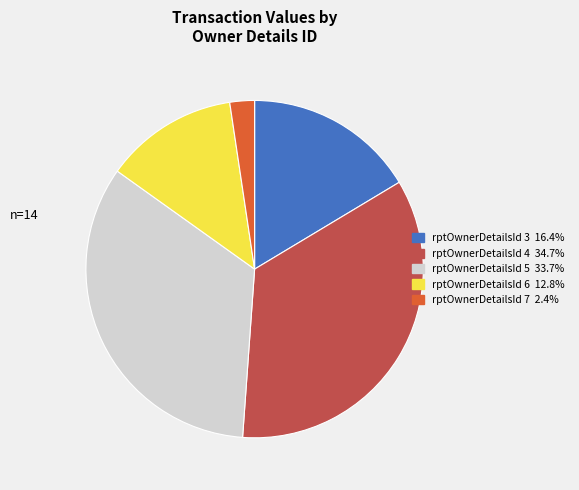

Is there any slice that represents more than half of the pie?

No